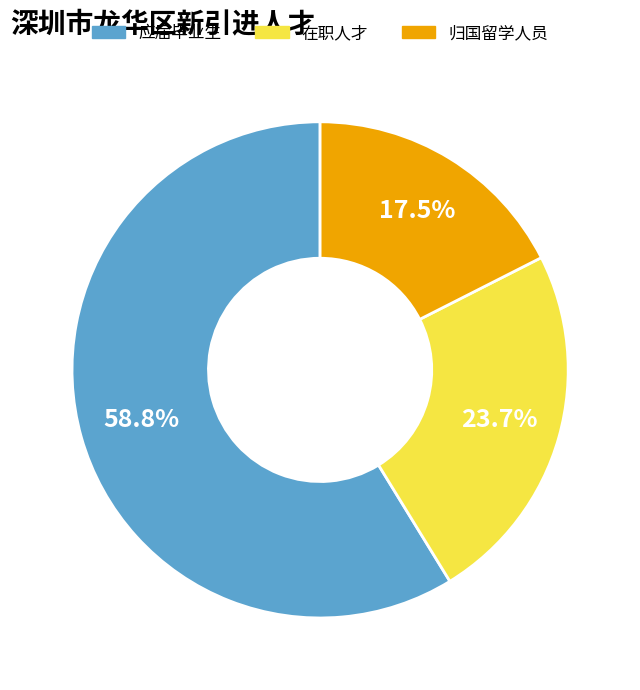

What percentage is the 应届毕业生 slice, to the nearest percent?

59%